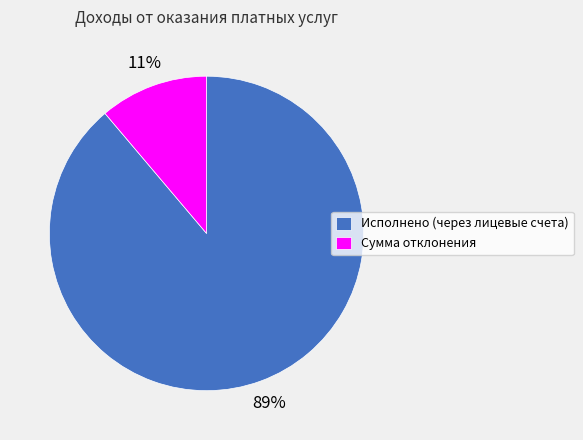

Which slice is the largest?

Исполнено (через лицевые счета)